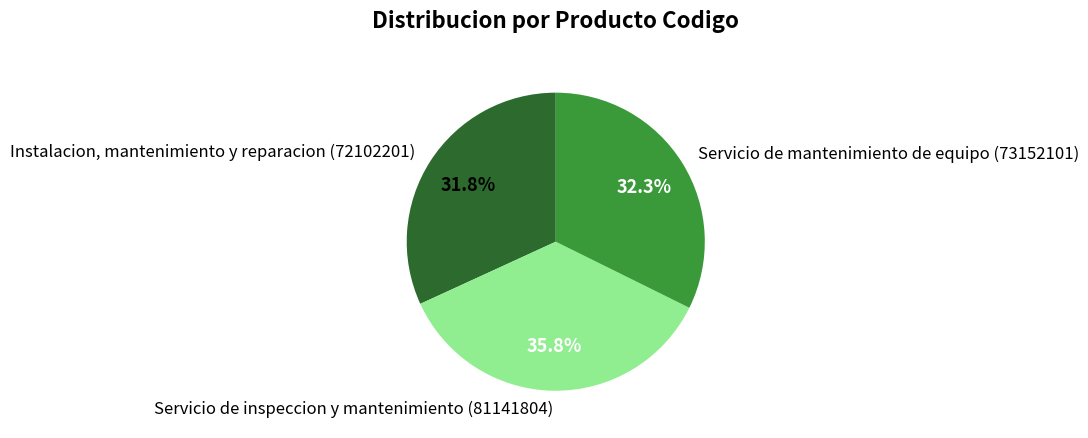

Which category has the biggest portion of the pie?

Servicio de inspeccion y mantenimiento (81141804)